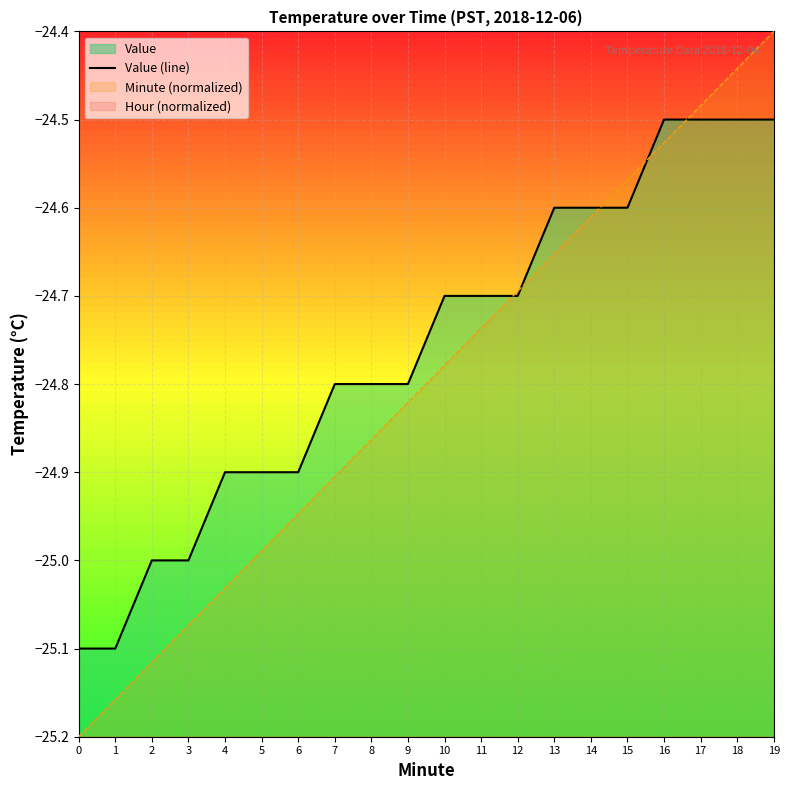

Is it true that the value at 18 is -24.5?

True